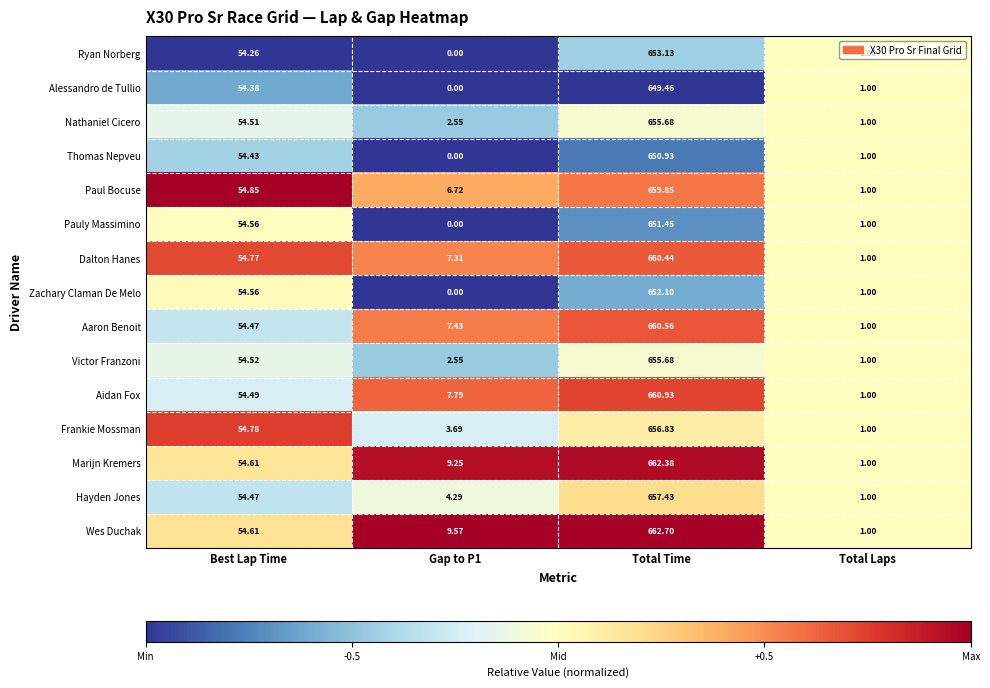

Is the value of Thomas Nepveu at Best Lap Time greater than the value of Pauly Massimino at Gap to P1?

Yes